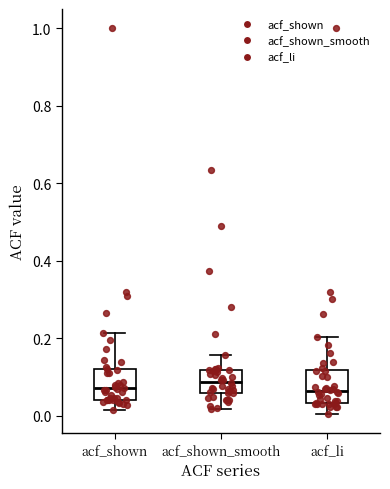

Reading left to right, transcribe this box plot: for each box, give where its median line is, the range the box spans, and where its two whiskers end, as read against the y-axis. The values are not printed on the chart, so give them approximately, as read against the axis.

acf_shown: median 0.08, box 0.04 to 0.12, whiskers 0.02 to 0.22
acf_shown_smooth: median 0.08, box 0.06 to 0.12, whiskers 0.02 to 0.16
acf_li: median 0.06, box 0.04 to 0.12, whiskers 0.00 to 0.20